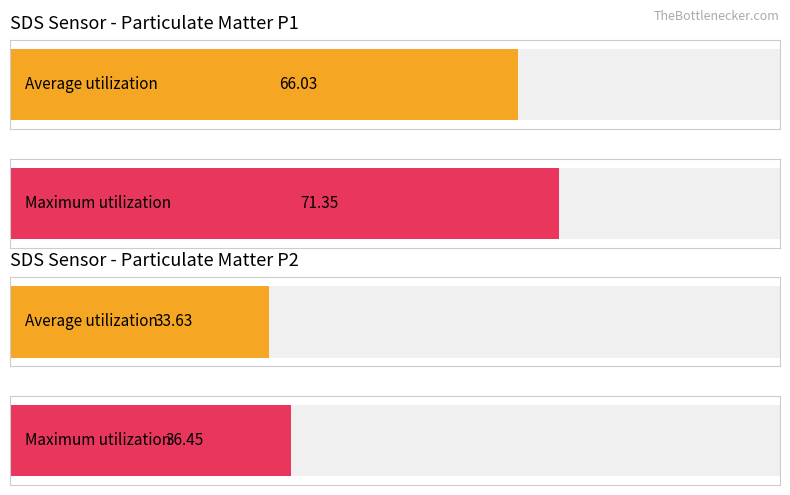

List the series in order of their overall mean, lowest first.

SDS_P2, SDS_P1